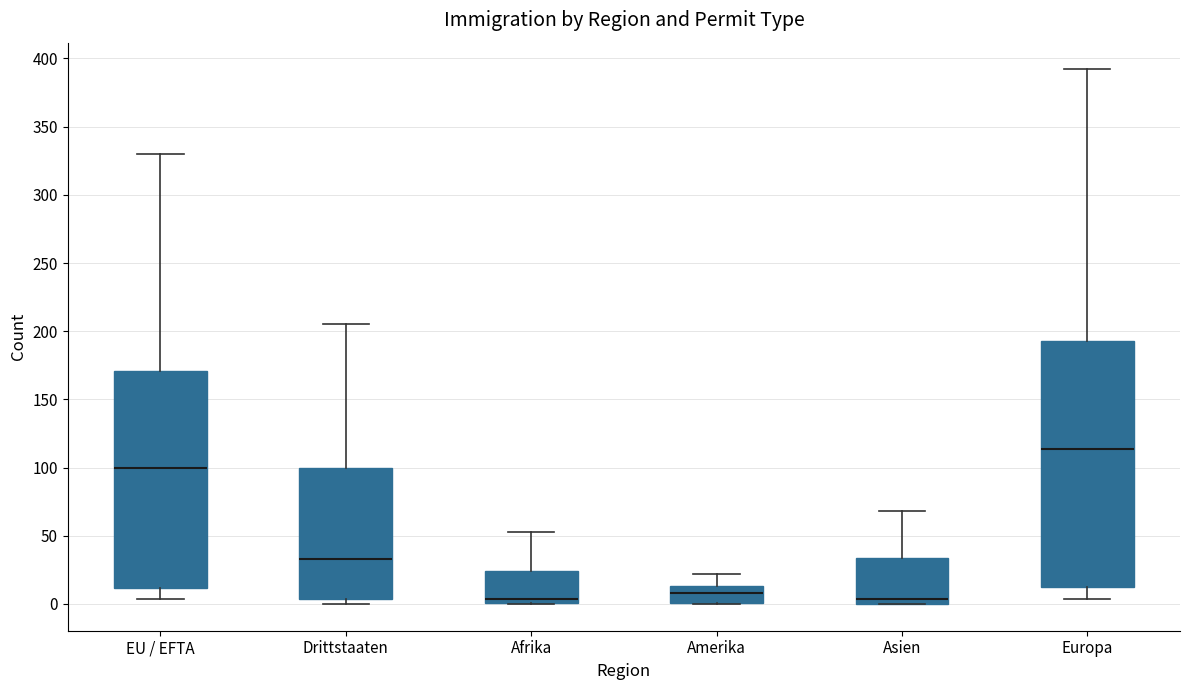

Where does the median line of the box for Afrika sit on the y-axis? The values are not printed on the chart, so give them approximately, as read against the axis.

5